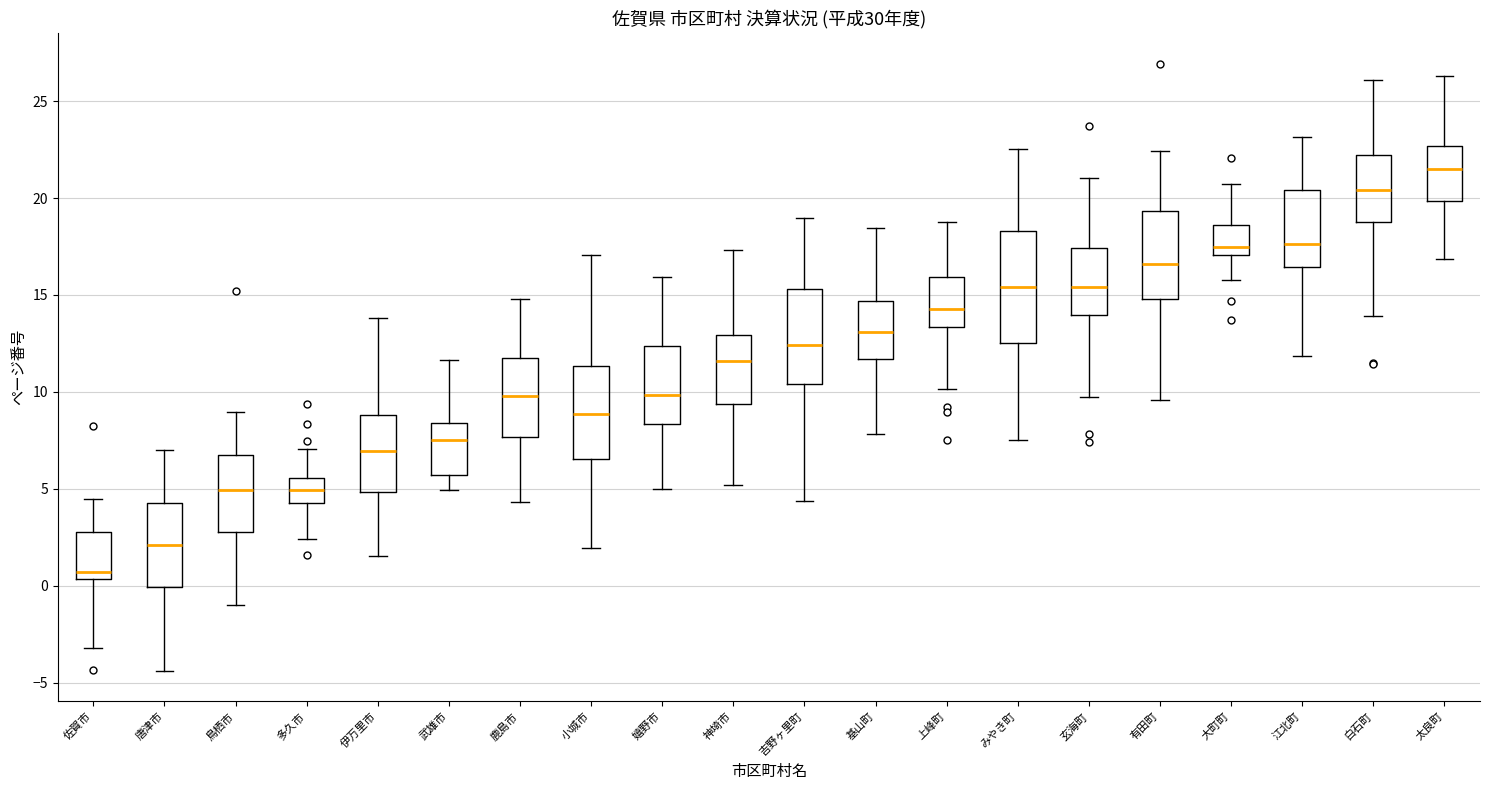

Which box has the highest median line?

太良町